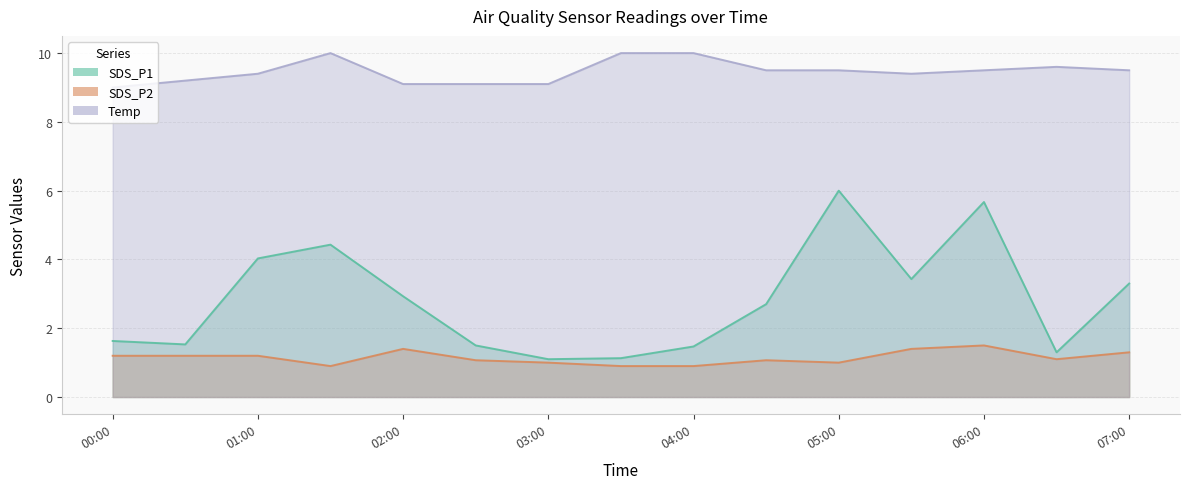

At which label does SDS_P1 reach its minimum?

03:00